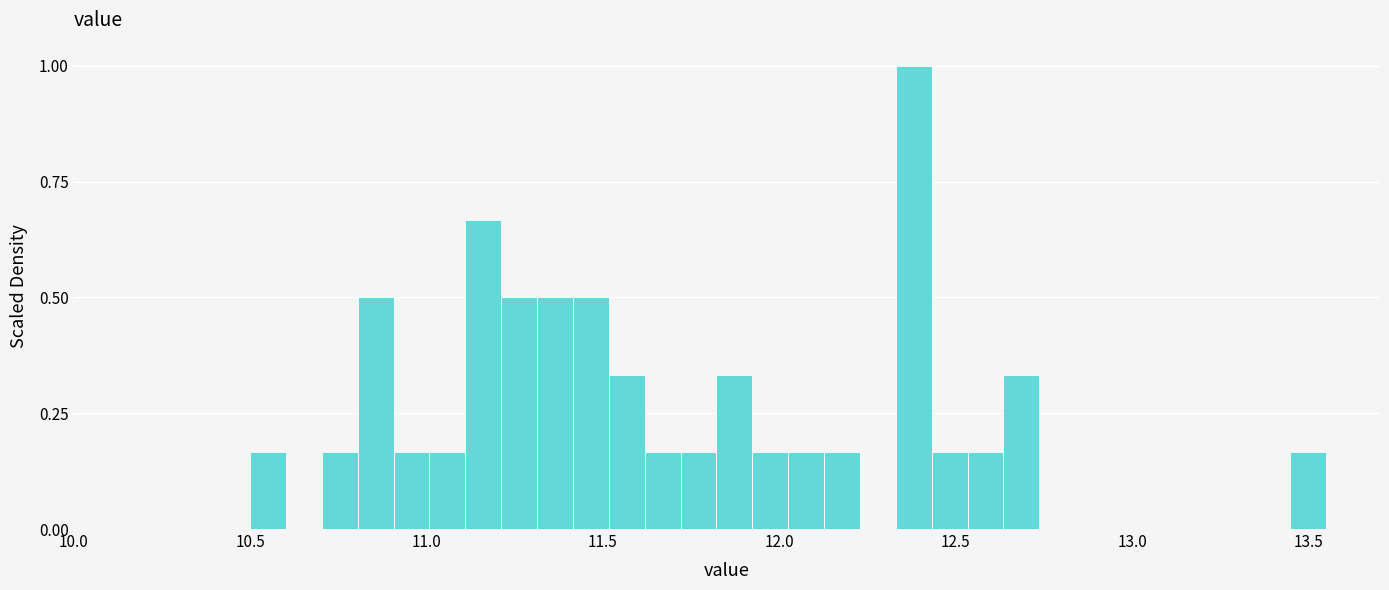

Around what value on the x-axis is the tallest bar? Give the approximate position of its centre, as read against the axis.

12.40